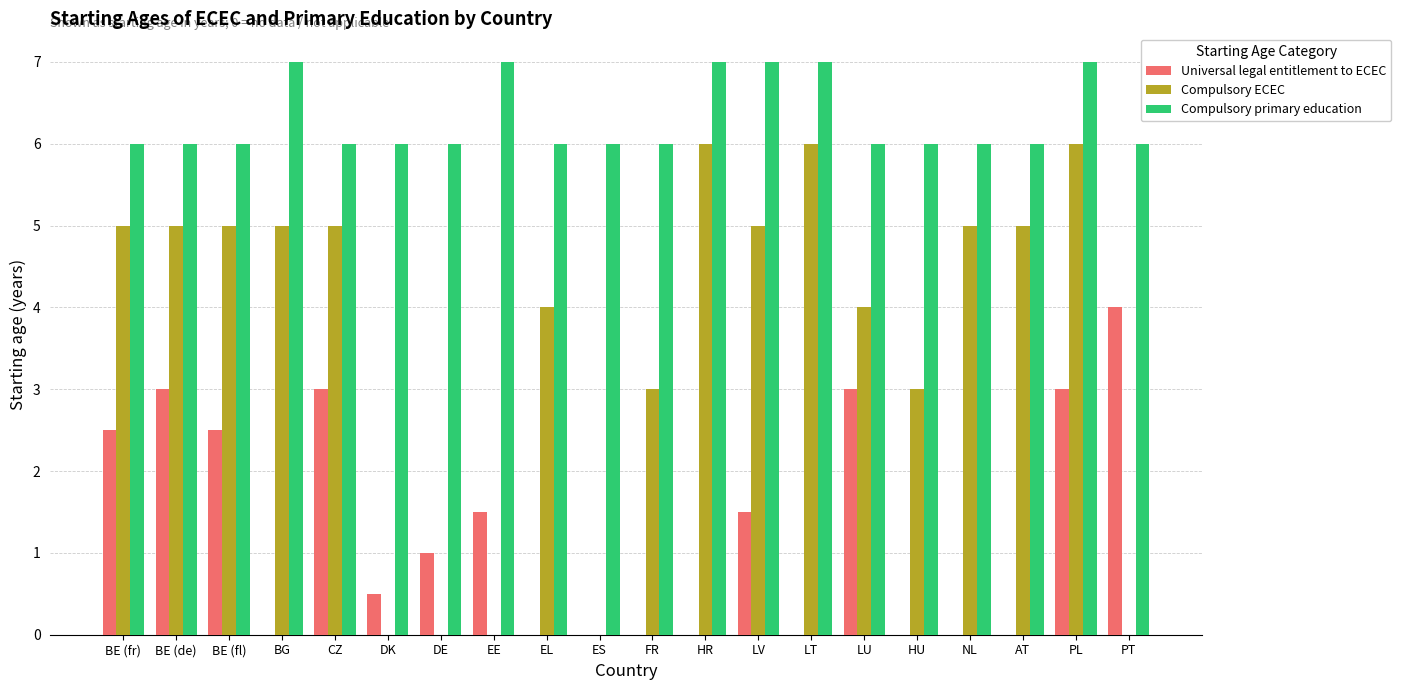

What is the maximum value for Universal legal entitlement to ECEC?

4.0